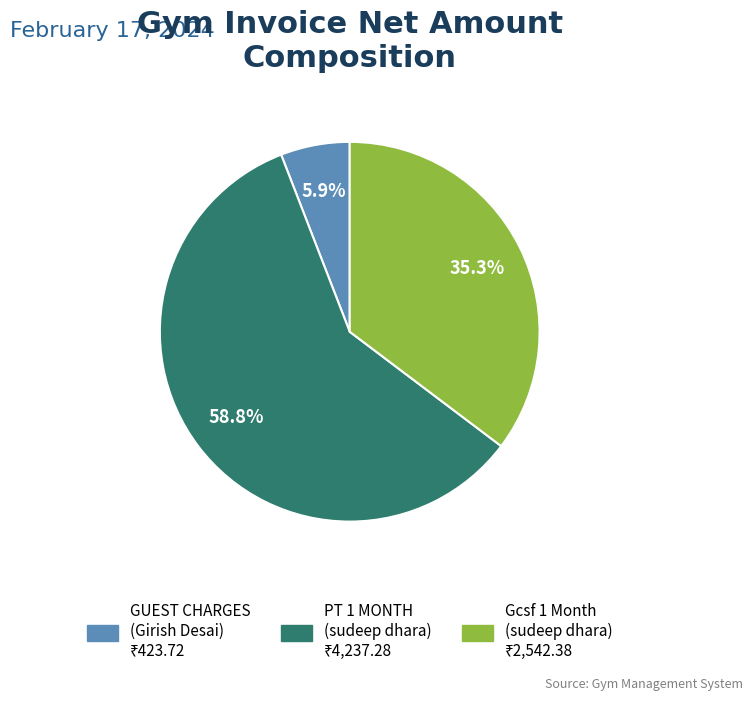

Which slice is the largest?

PT 1 MONTH (sudeep dhara)